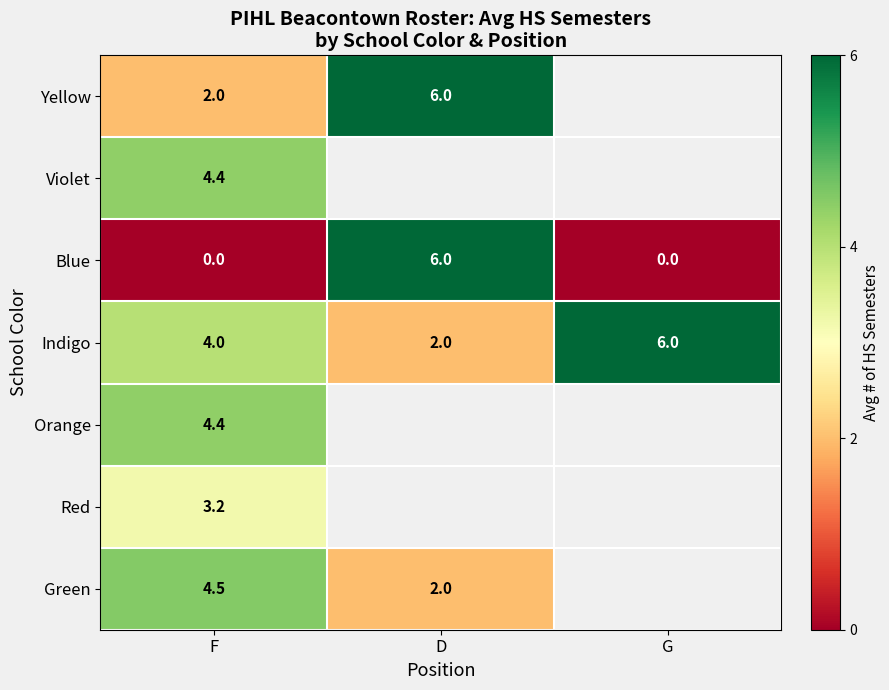

What is the difference between the highest and lowest values at F?

4.5